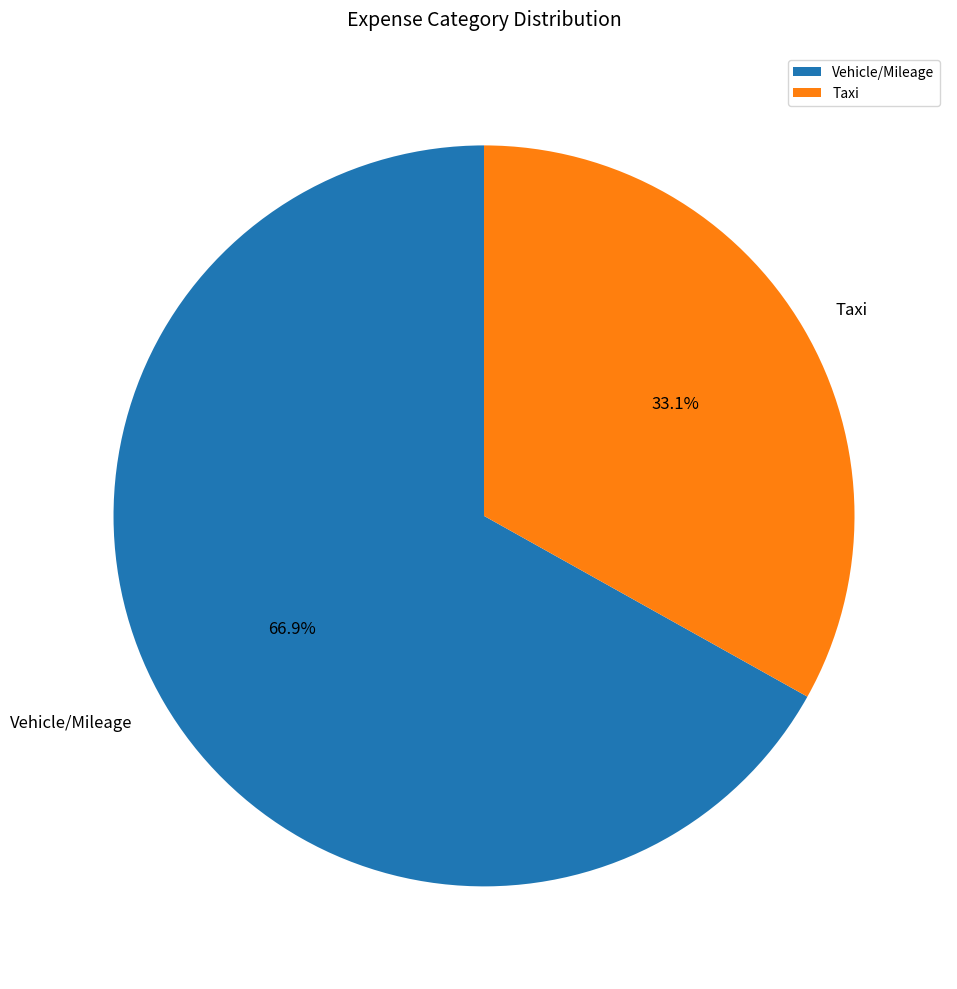

What is the largest slice in the pie chart?

Vehicle/Mileage